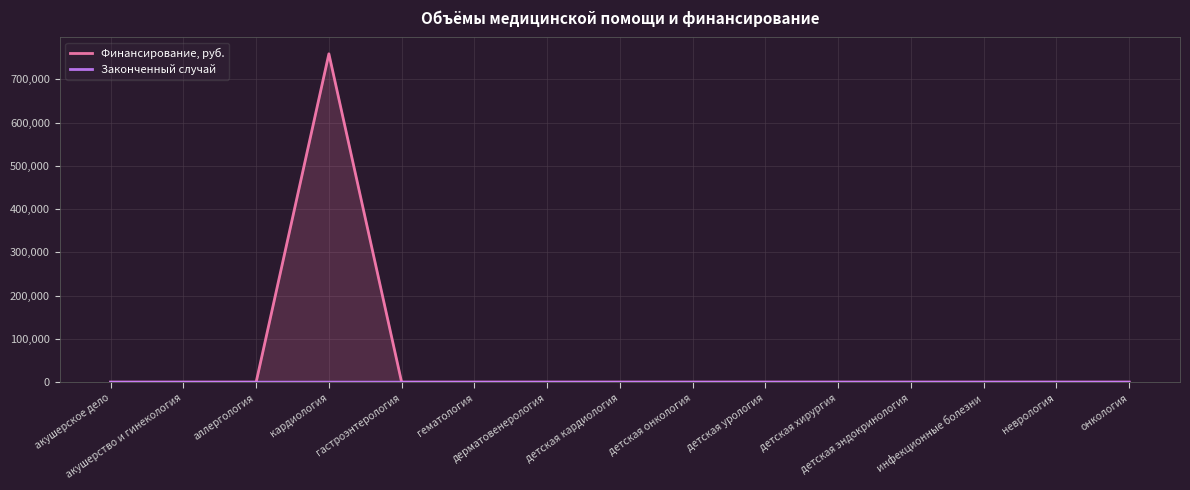

Does the chart display data point markers on the line(s)?

No